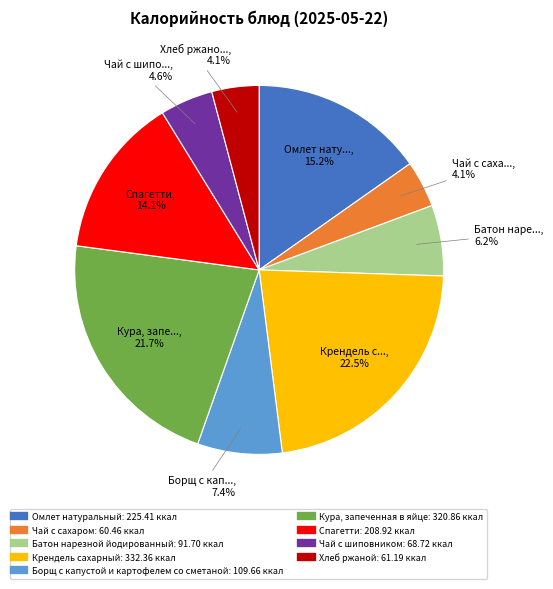

Which category has the biggest portion of the pie?

Крендель сахарный